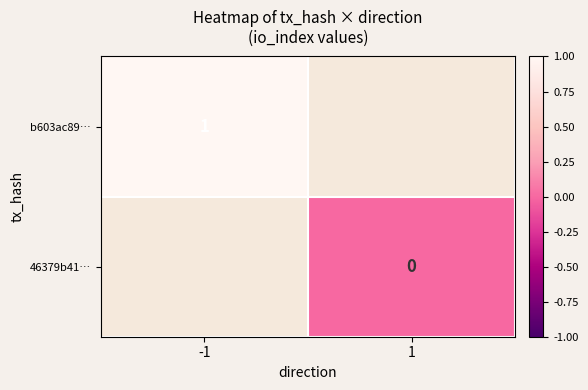

Is it true that b603ac89… equals 1 at -1?

True